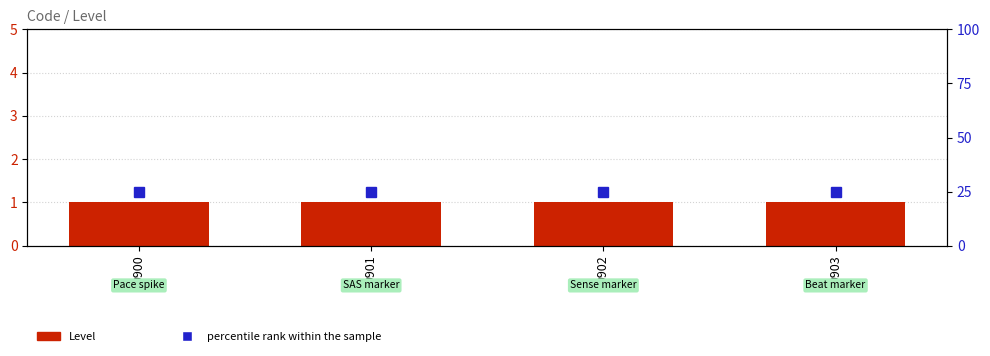

True or false: Level has a value of 1 at 9902.

True